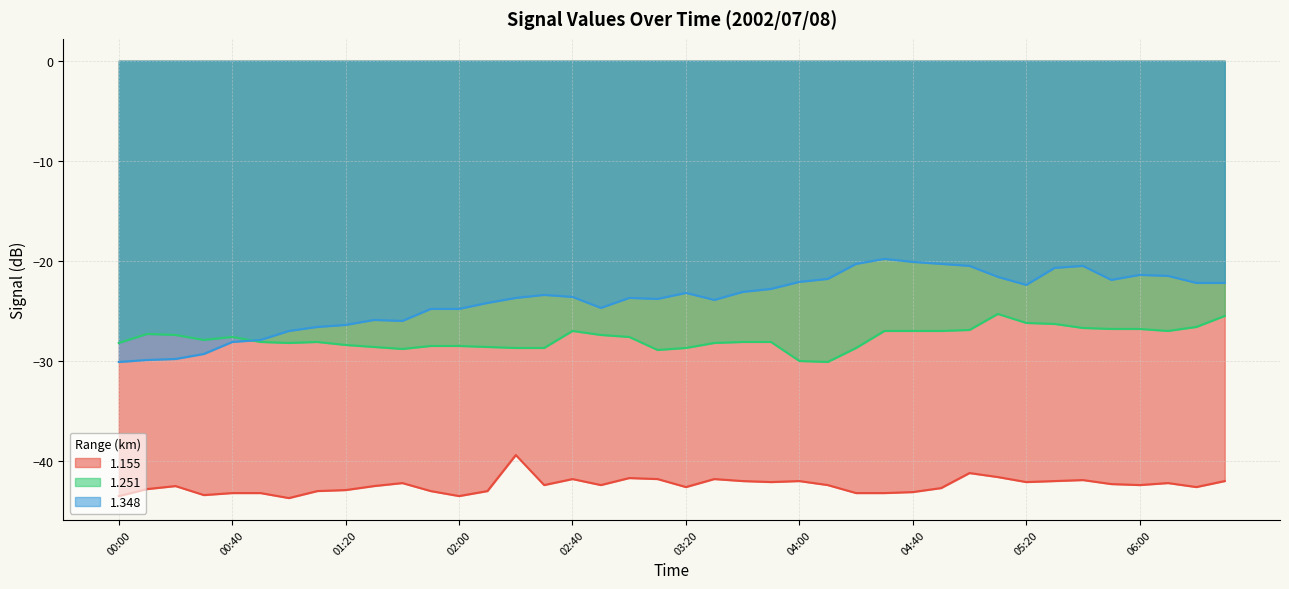

What is the sum of the 1.348 values at 00:50 and 02:20?

-51.6